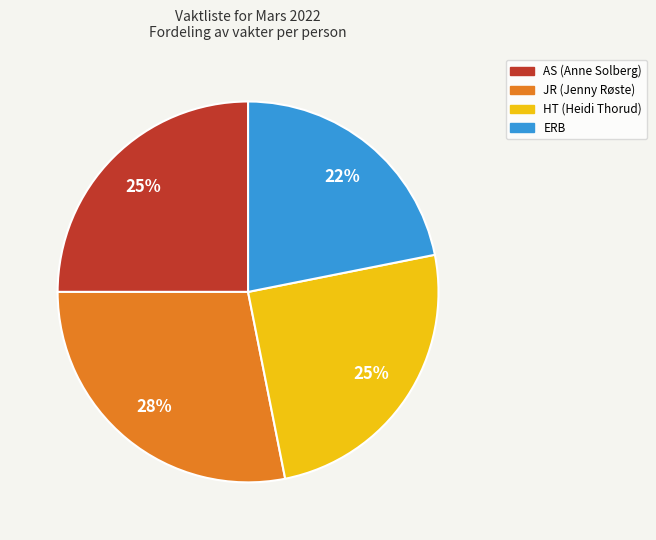

To the nearest percent, what portion does HT (Heidi Thorud) represent?

25%